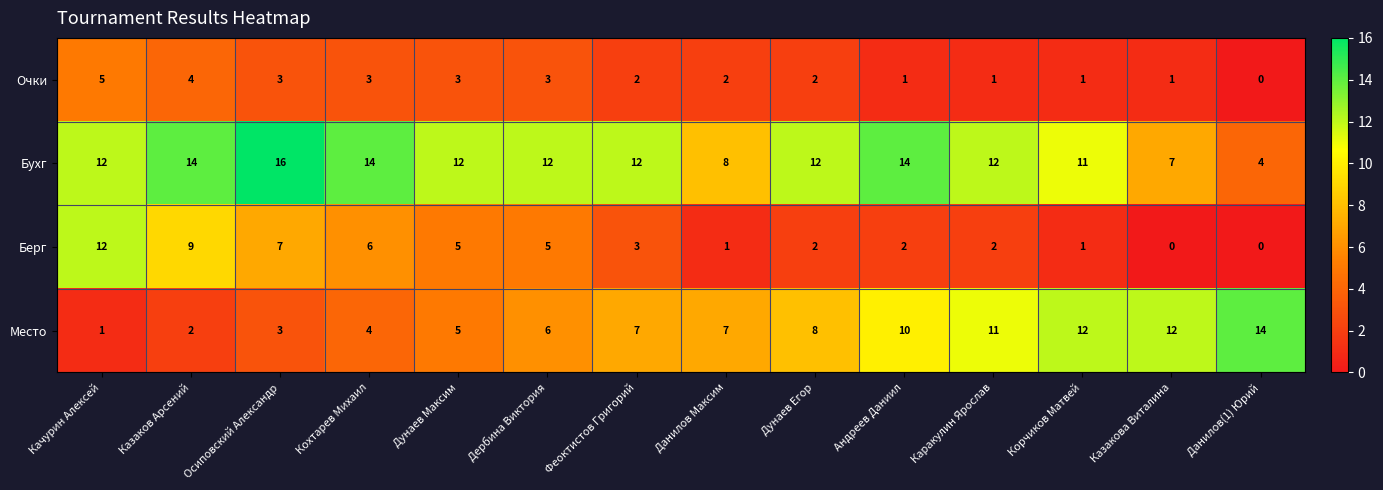

Where is Бухг nearest to the value 10?

Корчиков Матвей